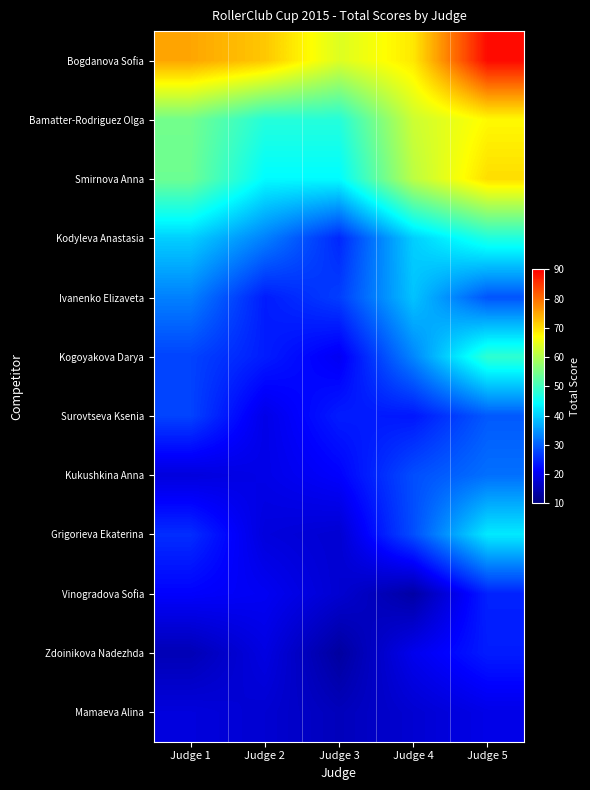

Rank the series at Judge 4 from highest to lowest value.

Bogdanova Sofia, Bamatter-Rodriguez Olga, Smirnova Anna, Kodyleva Anastasia, Ivanenko Elizaveta, Kogoyakova Darya, Kukushkina Anna, Grigorieva Ekaterina, Surovtseva Ksenia, Zdoinikova Nadezhda, Mamaeva Alina, Vinogradova Sofia